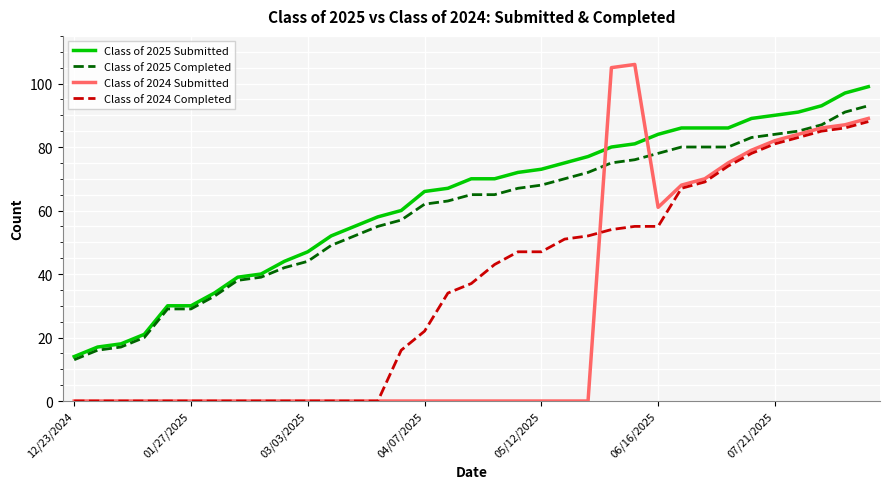

Which series has the largest range (max minus min)?

Class of 2024 Submitted